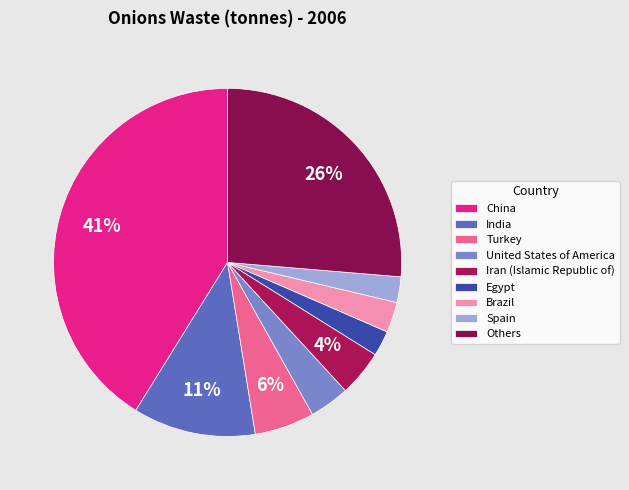

To the nearest percent, what is the average slice percentage?

11%